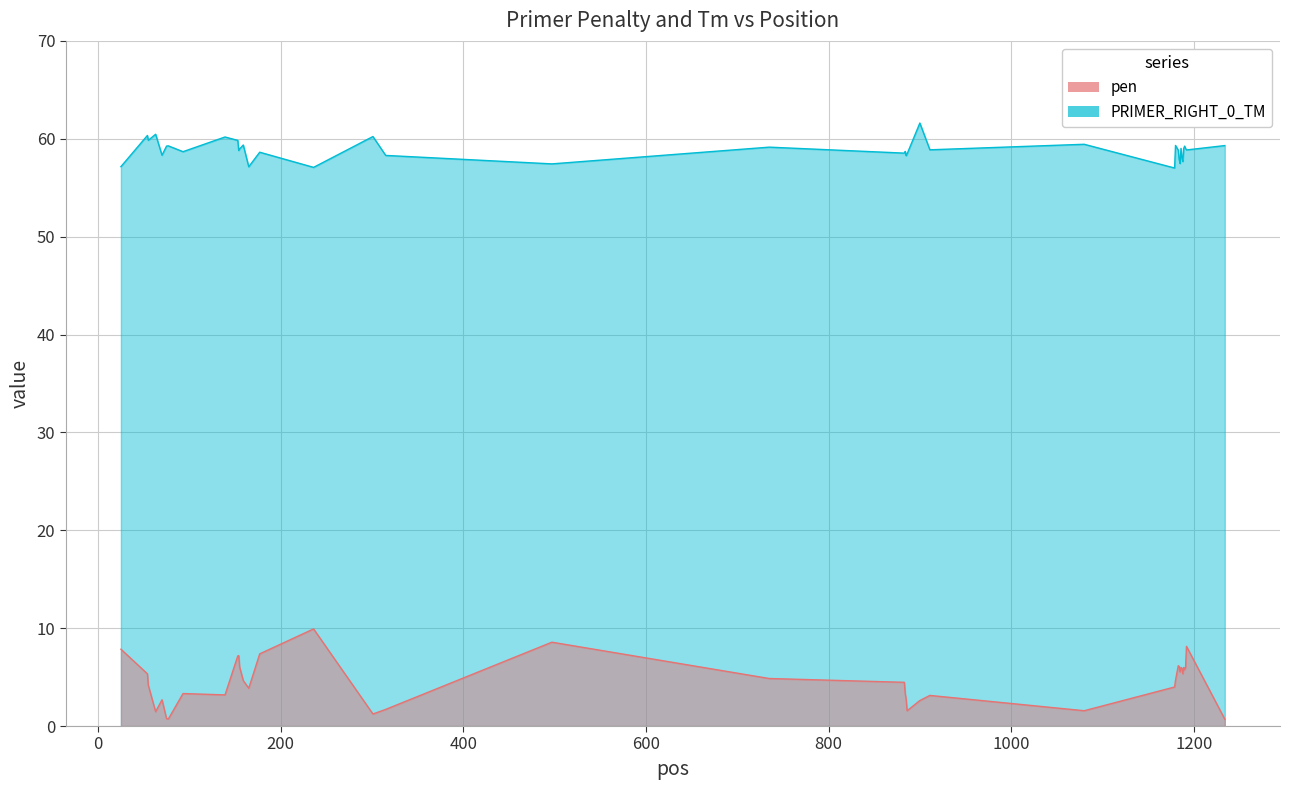

Is it true that pen equals 8.6 at 1184?

False